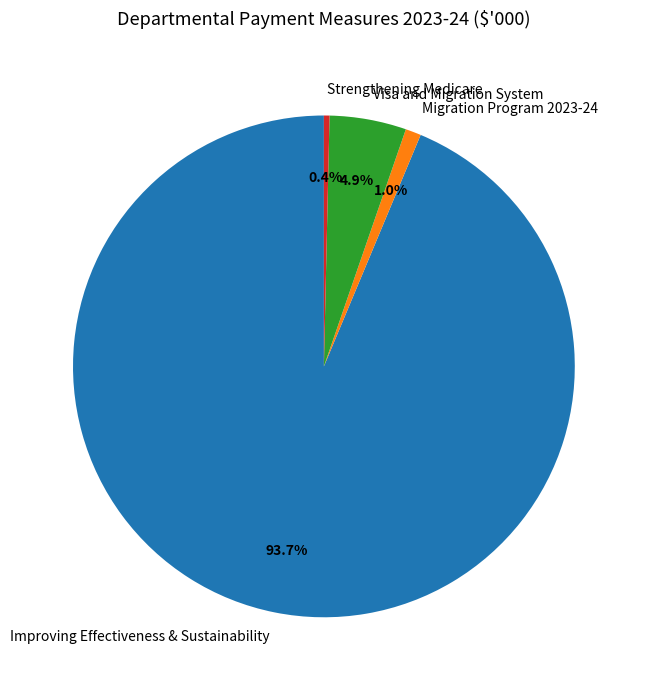

What is the ratio of the value at Migration Program 2023-24 to the value at Visa and Migration System?

0.2